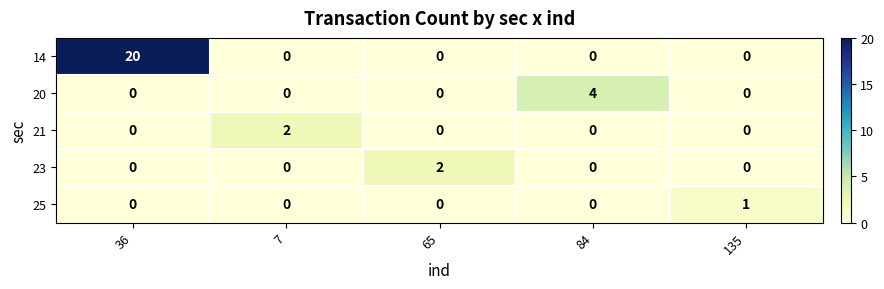

Which series has the largest total across all categories?

14